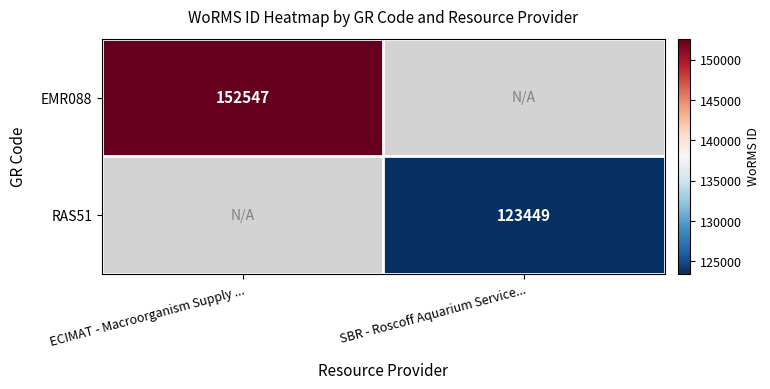

The RAS51 series shows 123449 at SBR - Roscoff Aquarium Service.... True or false?

True